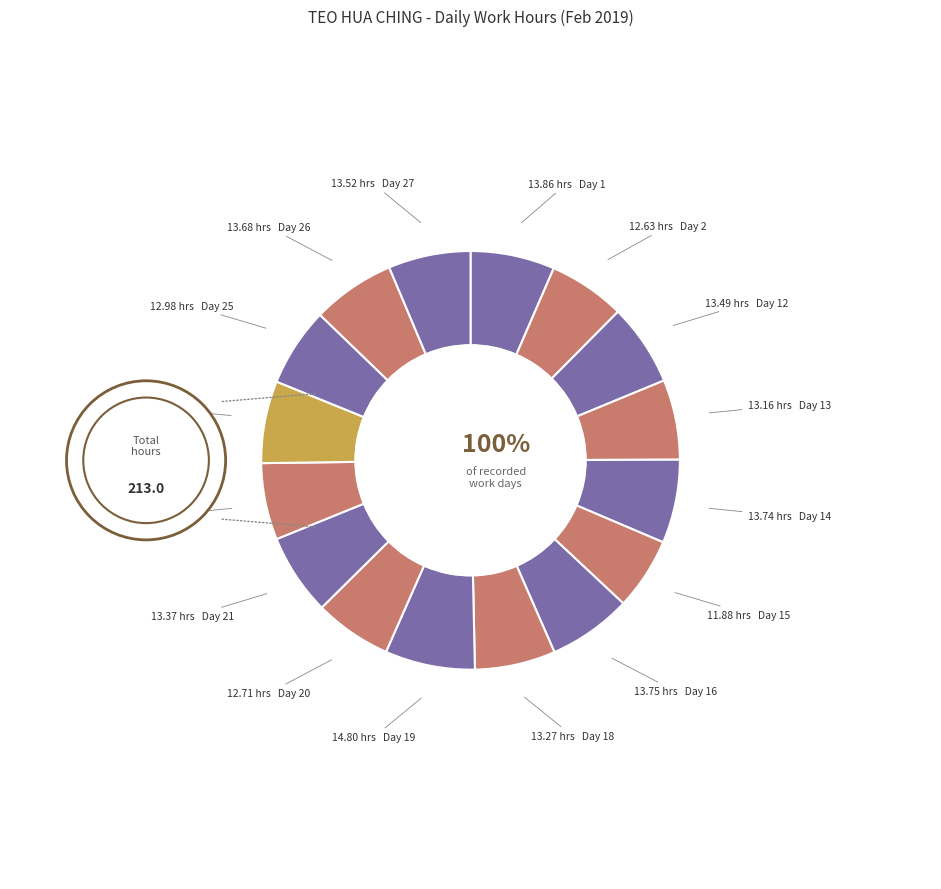

Is it true that Day 21 is 6% of the pie?

True